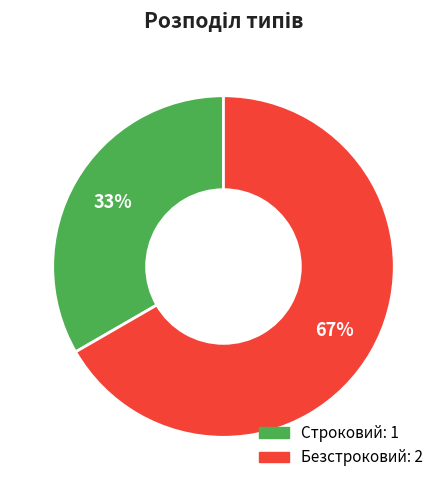

Rank the categories by value from lowest to highest.

Строковий, Безстроковий